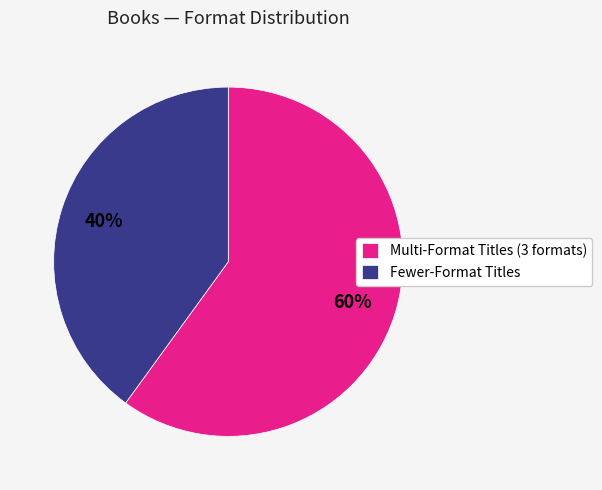

Do Multi-Format Titles (3 formats) and Fewer-Format Titles together represent more than half of the pie?

Yes